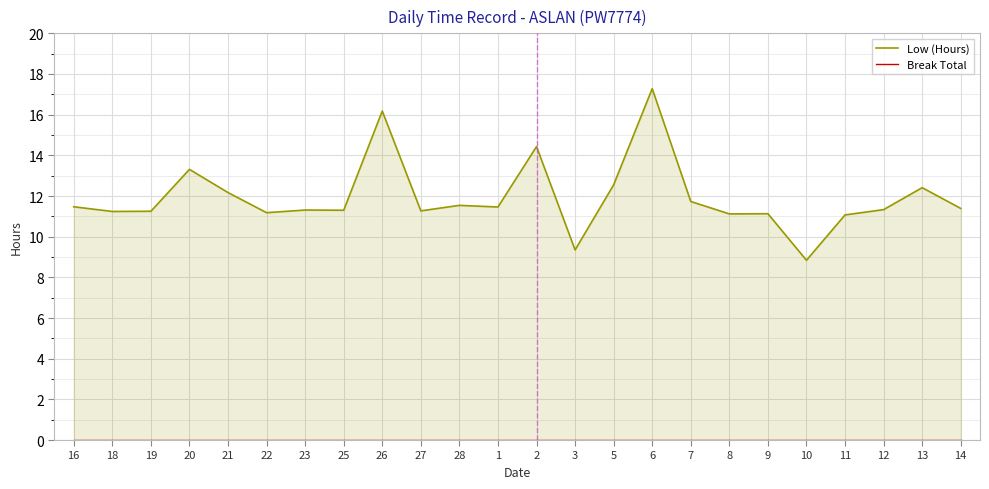

Read the Low (Hours) value at 1.

11.5